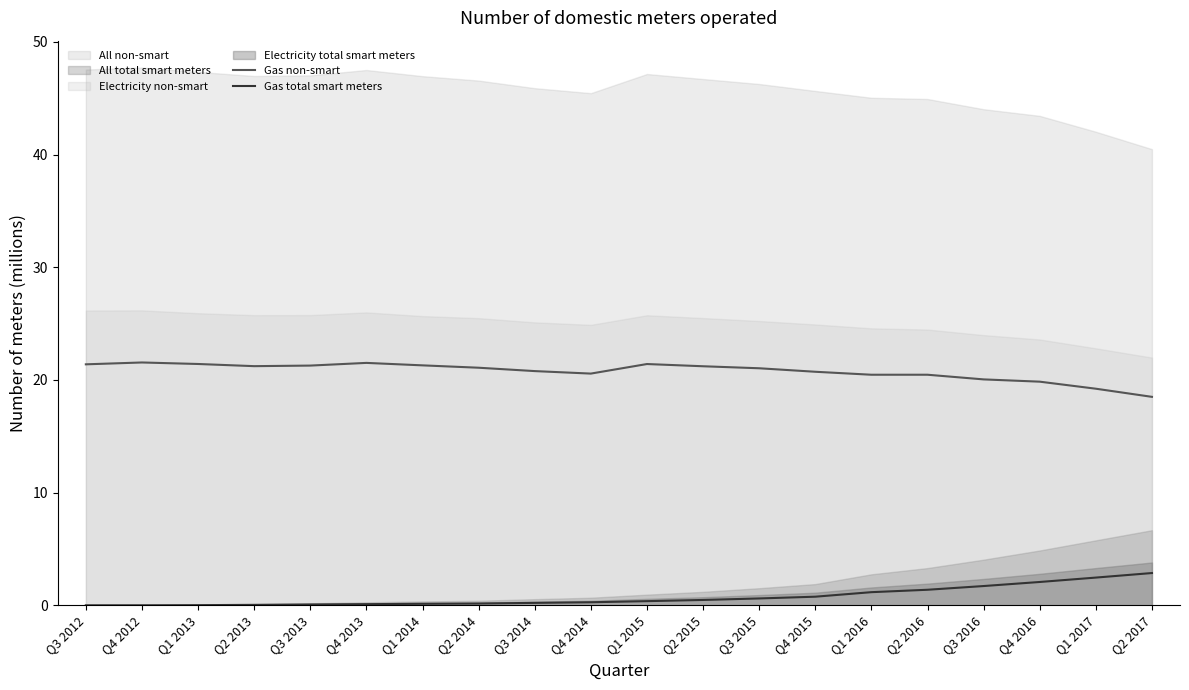

True or false: Gas total smart meters has more than 2 interior local peaks.

False